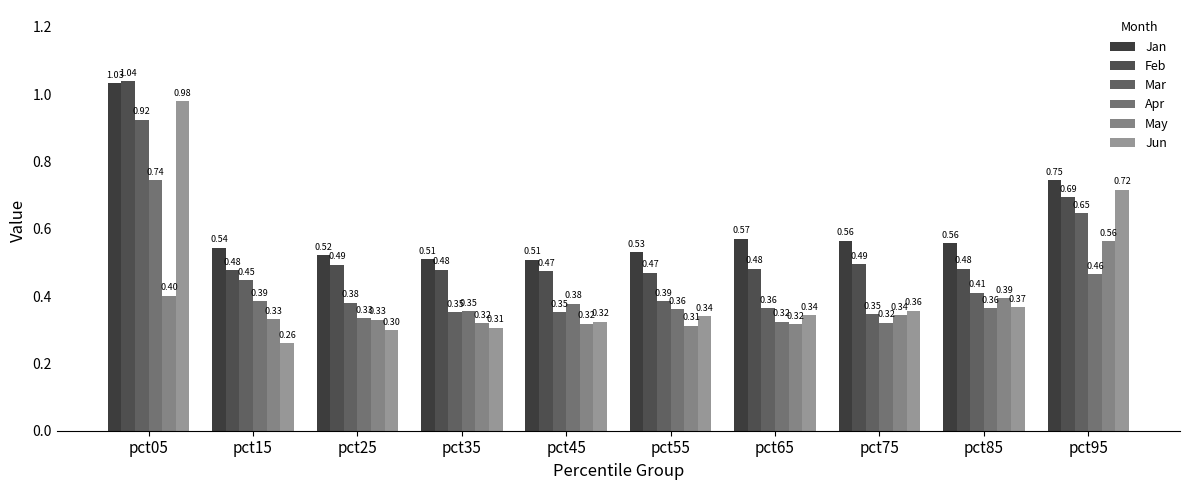

Does the chart contain any negative values?

No